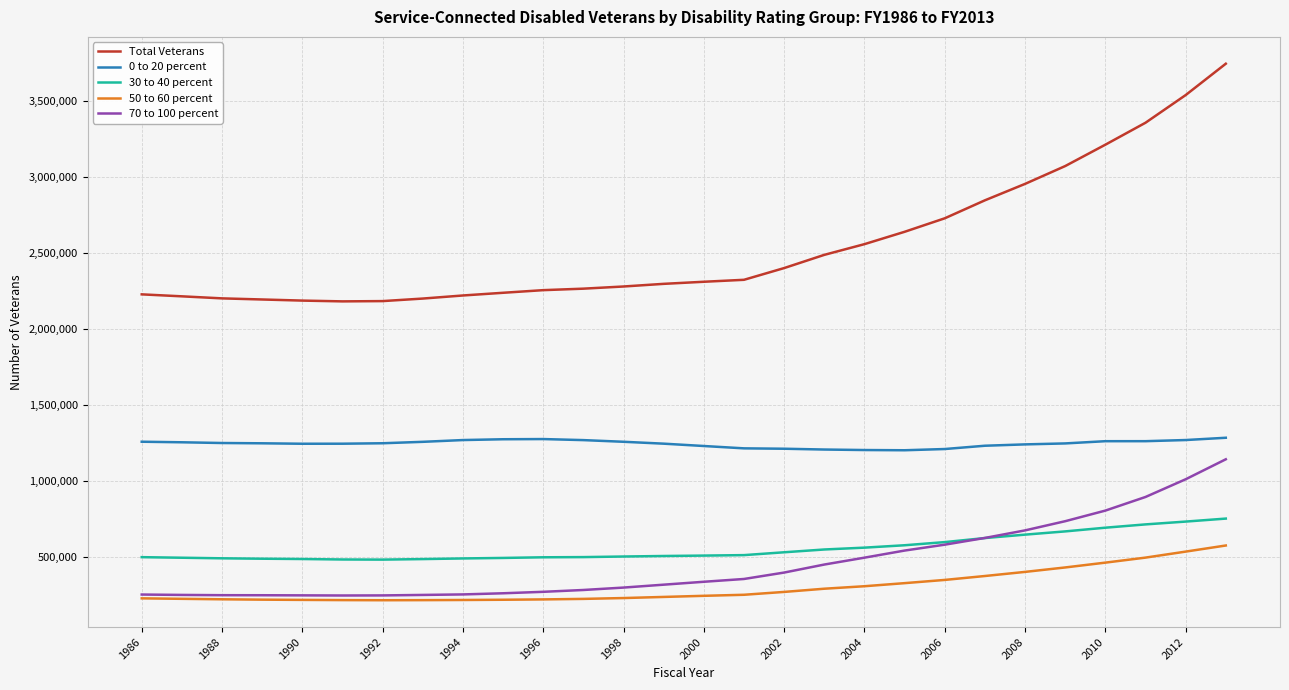

What is the highest value of the 70 to 100 percent series?

1139815